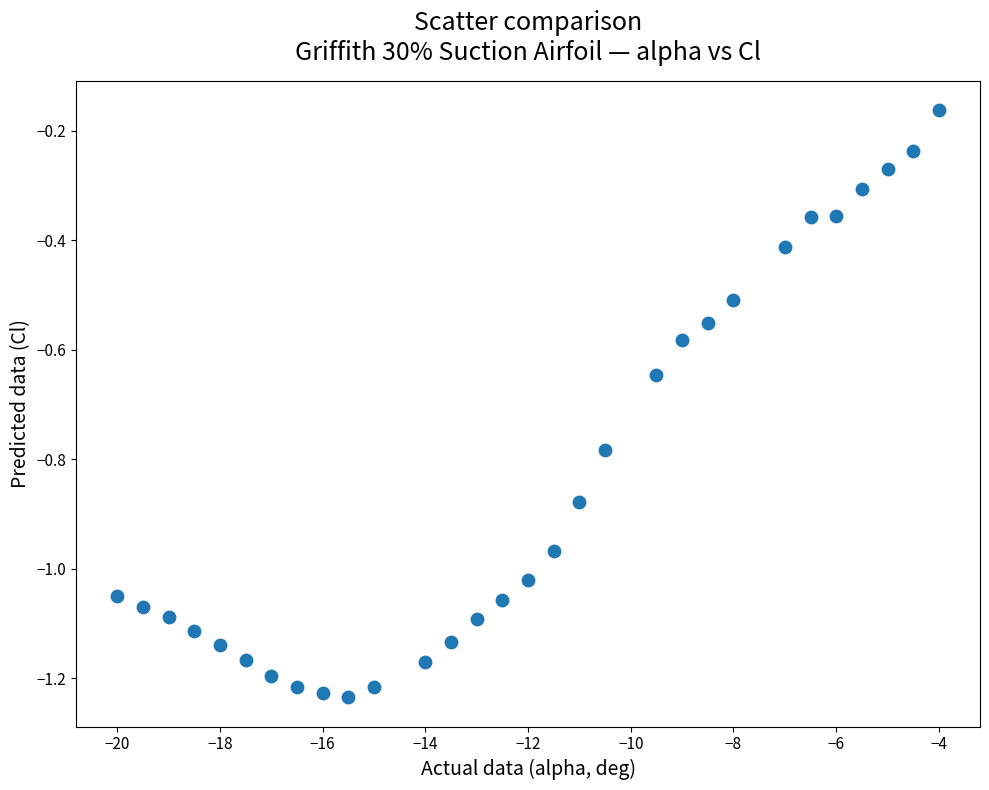

What is the range of Y values (max minus min)?

1.1